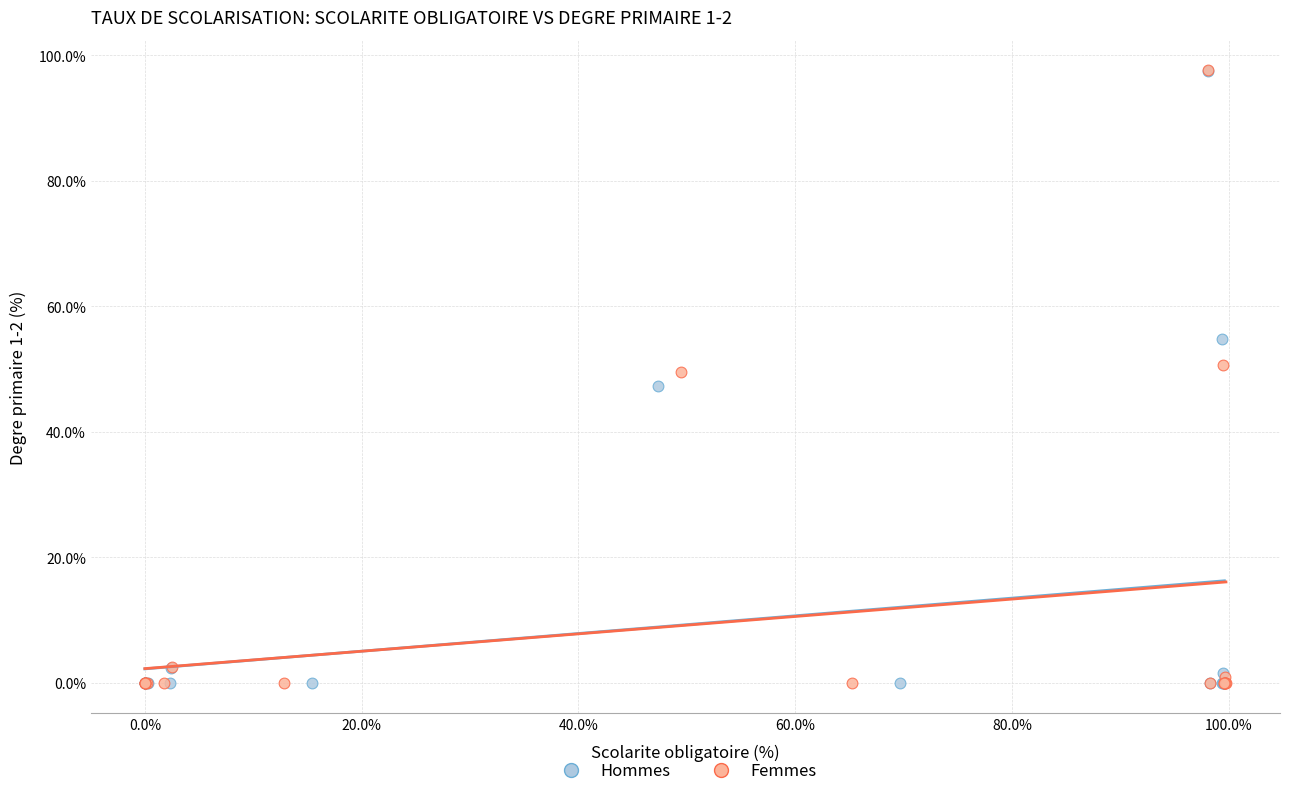

Which series has the widest spread of Y values?

Femmes